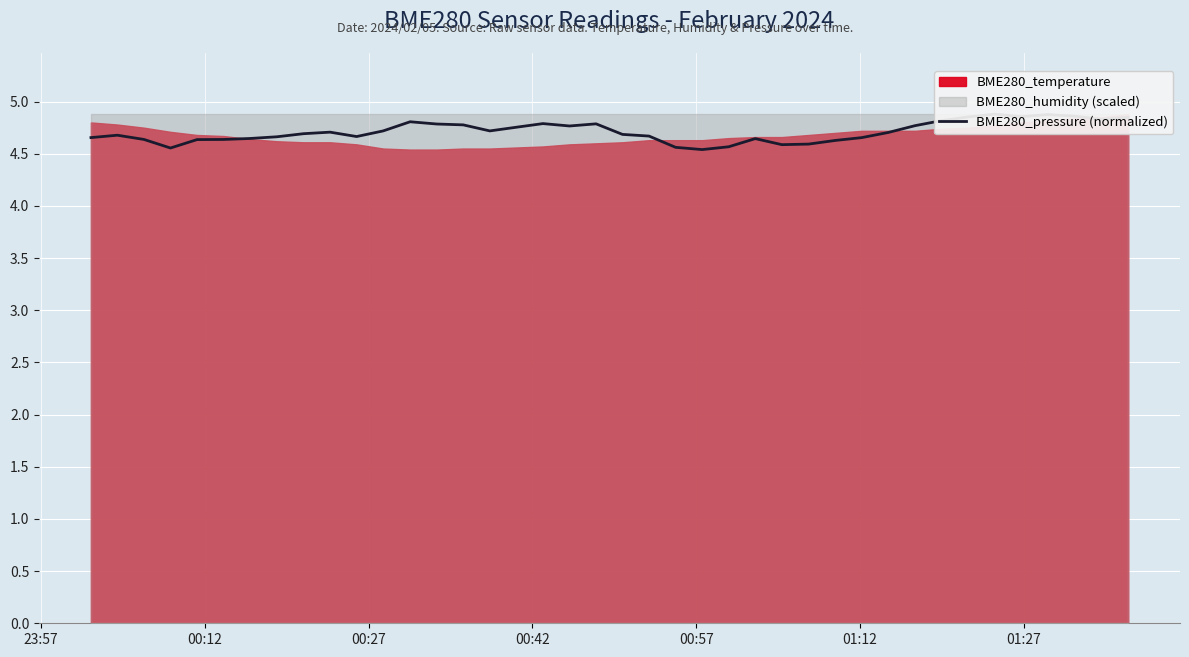

What is the value of the 30th point from the left?

4.7